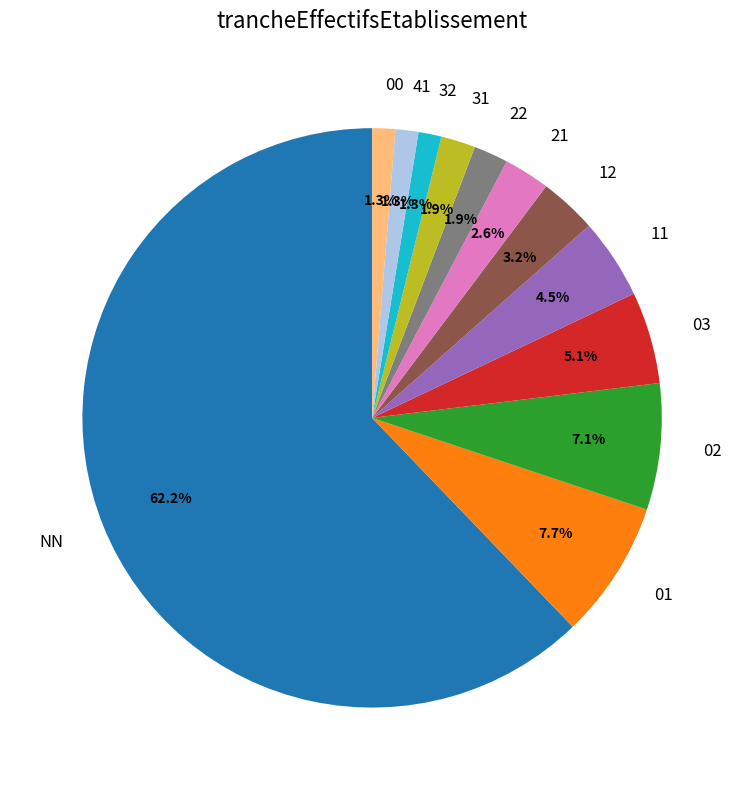

The 21 slice represents 3% of the pie. True or false?

True